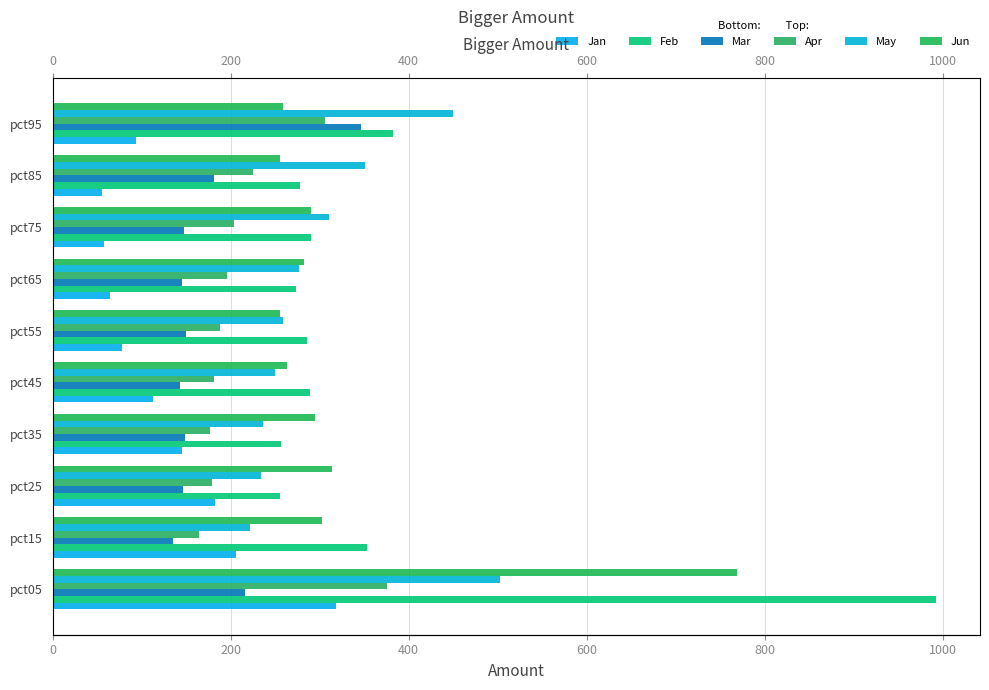

Is it true that Jan equals 318.9 at pct05?

True